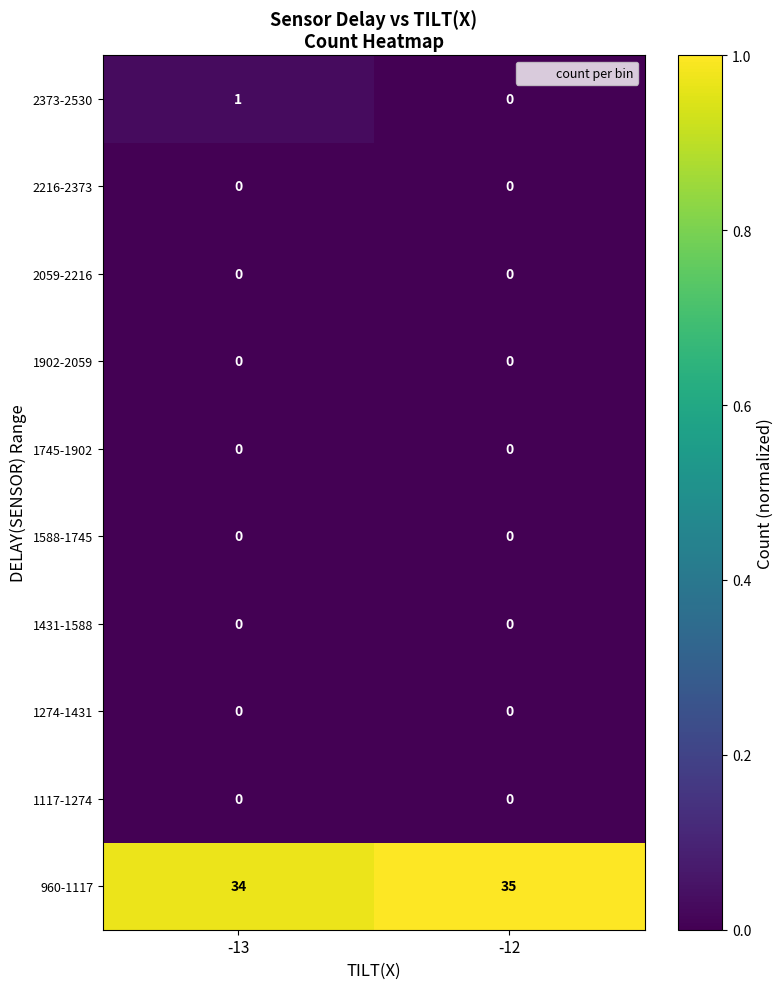

Reading left to right, transcribe all the data shown in this chart.

2373-2530: 1	0
2216-2373: 0	0
2059-2216: 0	0
1902-2059: 0	0
1745-1902: 0	0
1588-1745: 0	0
1431-1588: 0	0
1274-1431: 0	0
1117-1274: 0	0
960-1117: 34	35